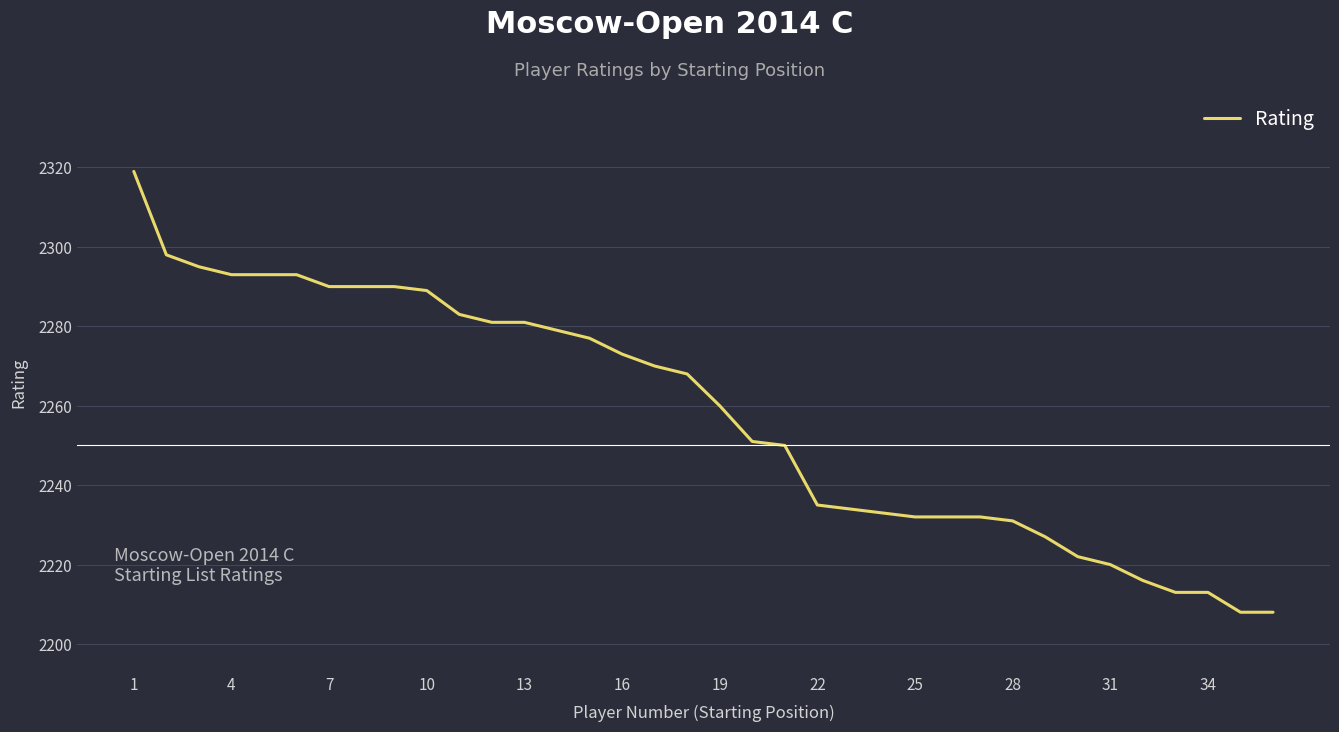

What is the maximum value shown in the chart?

2319